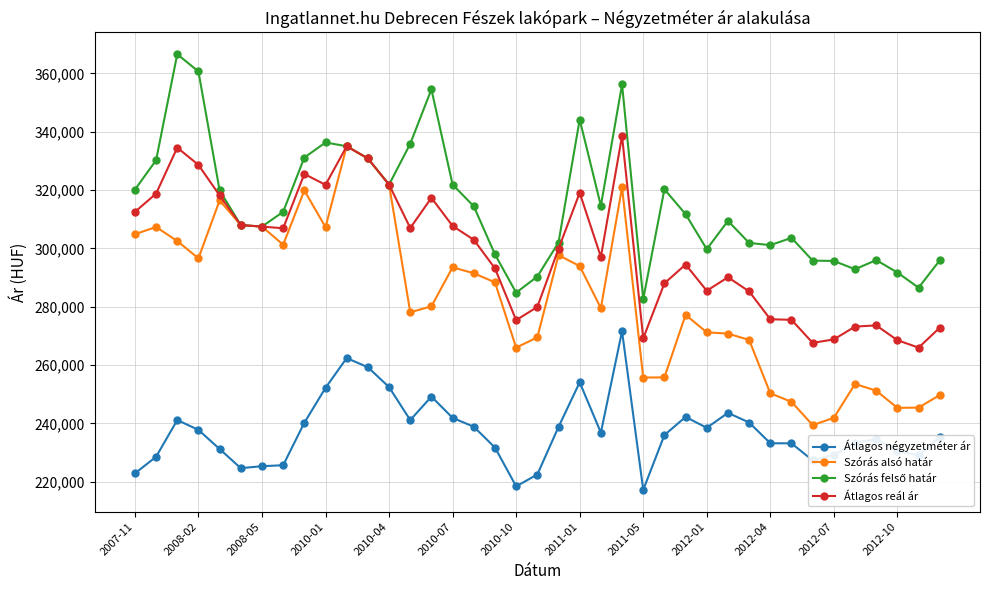

What is the maximum value for Átlagos reál ár?

338539